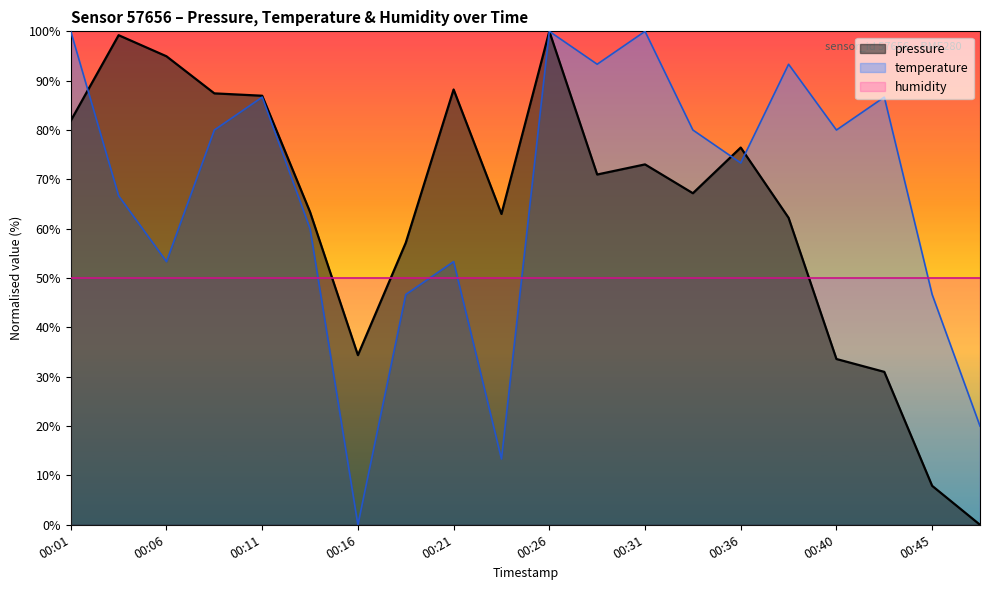

How many lines are shown in the chart?

3